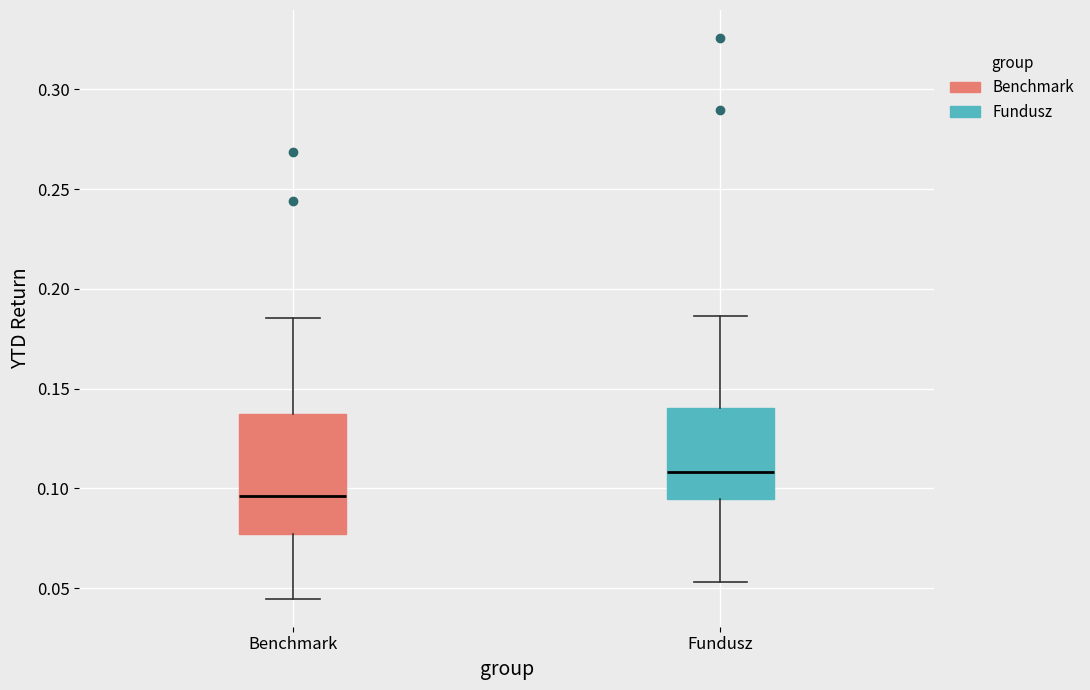

Reading left to right, read every box against the y-axis: the position of its median line, the range the box covers, and the ends of its whiskers. The values are not printed on the chart, so give them approximately, as read against the axis.

Benchmark: median 0.095, box 0.075 to 0.135, whiskers 0.045 to 0.185
Fundusz: median 0.110, box 0.095 to 0.140, whiskers 0.055 to 0.185